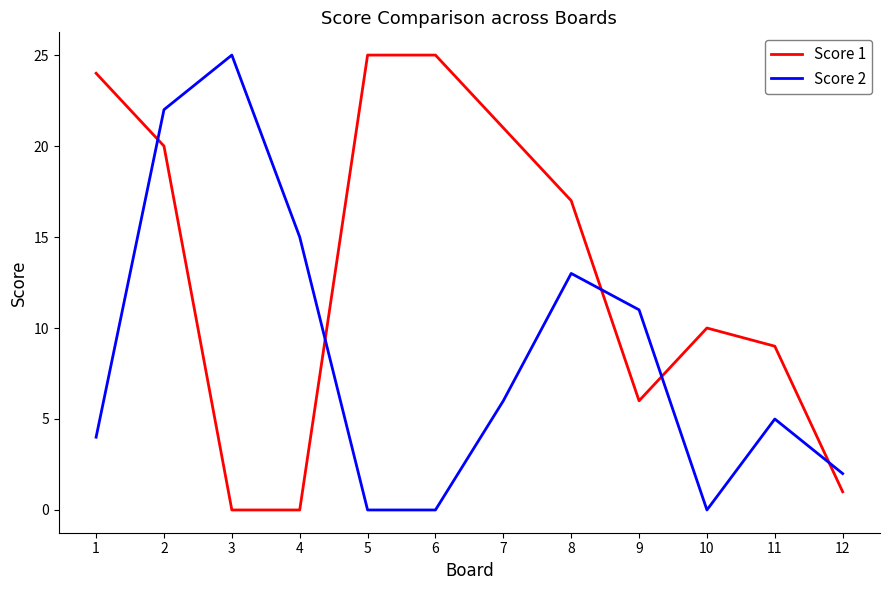

Reading left to right, extract all data points from this chart.

Score 1: 1=24	2=20	3=0	4=0	5=25	6=25	7=21	8=17	9=6	10=10	11=9	12=1
Score 2: 1=4	2=22	3=25	4=15	5=0	6=0	7=6	8=13	9=11	10=0	11=5	12=2